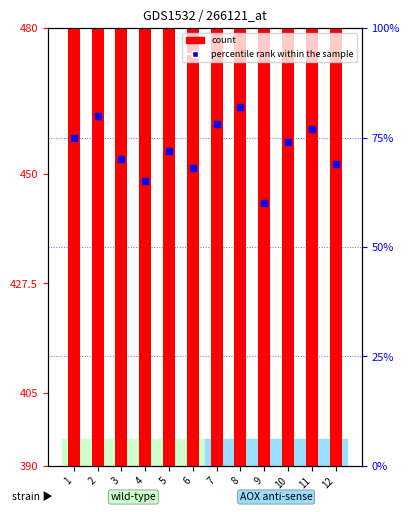

Which series contains the lowest Y value?

percentile rank within the sample